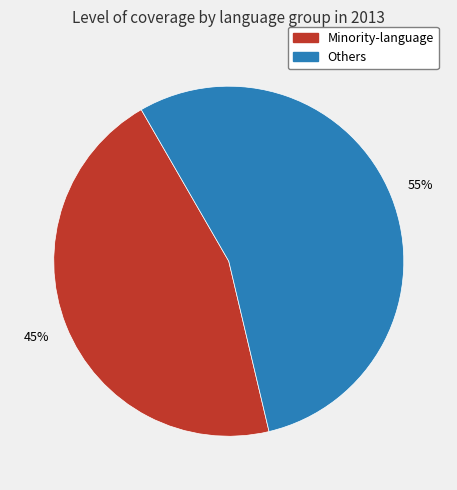

To the nearest percent, what is the average slice percentage?

50%